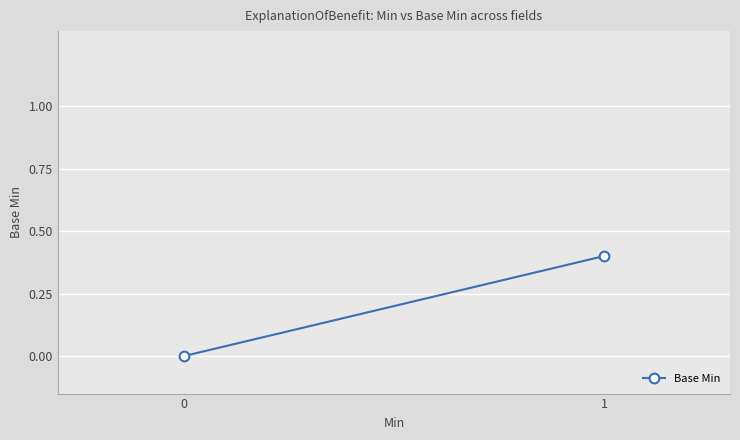

List the labels in order of value, smallest first.

0, 1